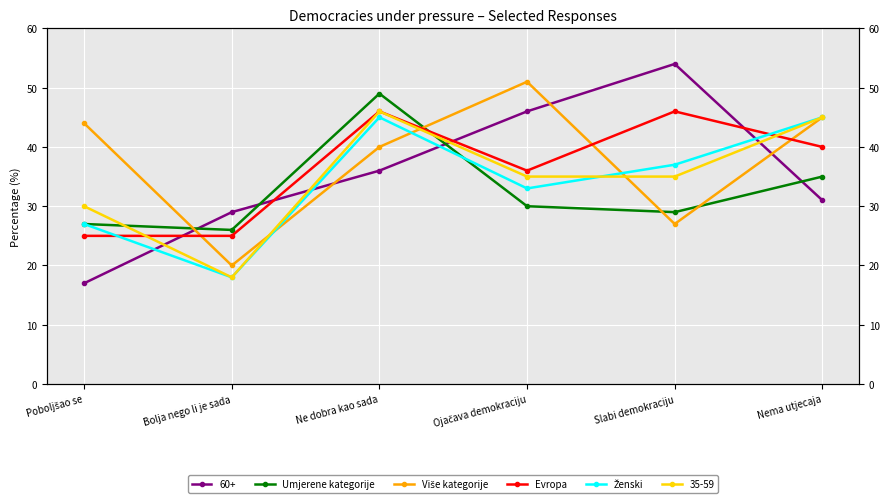

What value does the Više kategorije series have at Bolja nego li je sada, to the nearest 5?

20